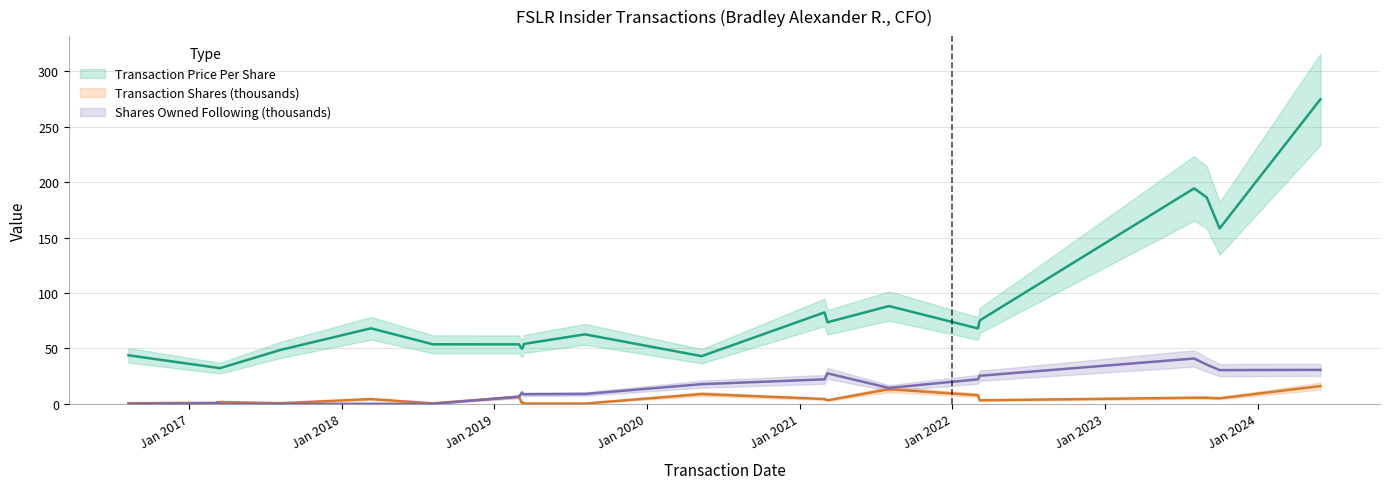

Reading left to right, transcribe all the data shown in this chart.

Transaction Price Per Share: 2016-08-09=43.8	2017-03-09=32.6	2017-03-10=32.5	2017-03-15=32.1	2017-08-08=48.7	2018-03-12=68.1	2018-08-07=53.7	2019-03-01=53.6	2019-03-08=49.7	2019-03-11=51.3	2019-03-13=54.1	2019-08-06=62.7	2020-05-11=43.0	2021-03-01=82.5	2021-03-08=73.6	2021-08-02=88.2	2022-03-03=68.0	2022-03-07=75.2	2023-08-02=194.4	2023-09-01=186.2	2023-10-02=158.2	2024-05-30=274.7
Transaction Shares (thousands): 2016-08-09=0.6	2017-03-09=0.9	2017-03-10=0.6	2017-03-15=1.7	2017-08-08=0.6	2018-03-12=4.3	2018-08-07=0.5	2019-03-01=6.4	2019-03-08=0.8	2019-03-11=1.3	2019-03-13=0.2	2019-08-06=0.3	2020-05-11=8.8	2021-03-01=4.4	2021-03-08=3.2	2021-08-02=13.2	2022-03-03=7.8	2022-03-07=3.2	2023-08-02=5.5	2023-09-01=5.5	2023-10-02=5.0	2024-05-30=16.1
Shares Owned Following (thousands): 2016-08-09=0.0	2017-03-09=0.6	2017-03-10=1.7	2017-03-15=0.0	2017-08-08=0.0	2018-03-12=0.0	2018-08-07=0.0	2019-03-01=6.4	2019-03-08=10.1	2019-03-11=8.9	2019-03-13=8.7	2019-08-06=8.9	2020-05-11=17.7	2021-03-01=22.1	2021-03-08=27.5	2021-08-02=14.3	2022-03-03=22.1	2022-03-07=25.3	2023-08-02=40.9	2023-09-01=35.4	2023-10-02=30.4	2024-05-30=30.7